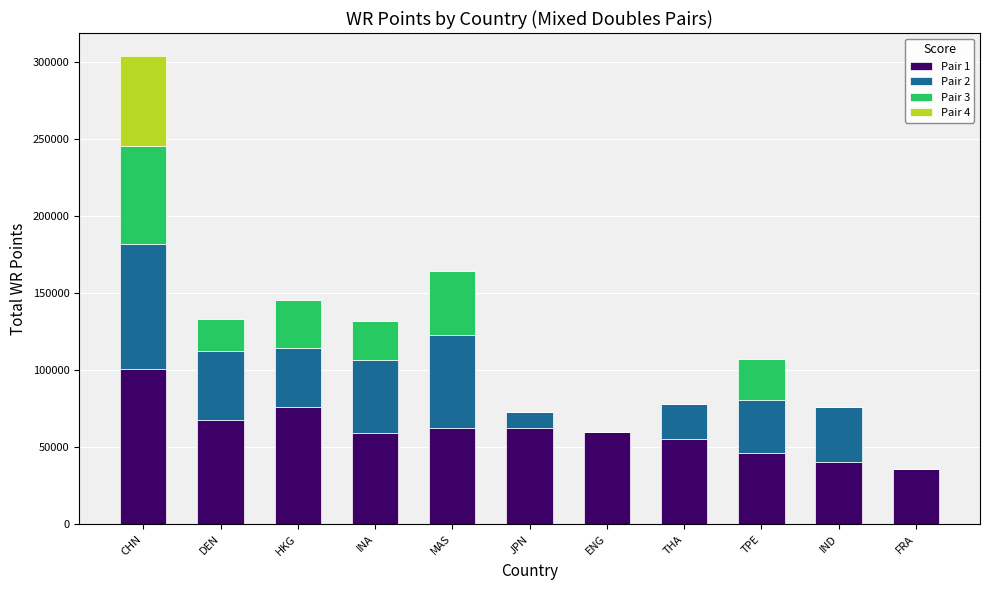

At which label does Pair 1 reach its peak?

CHN